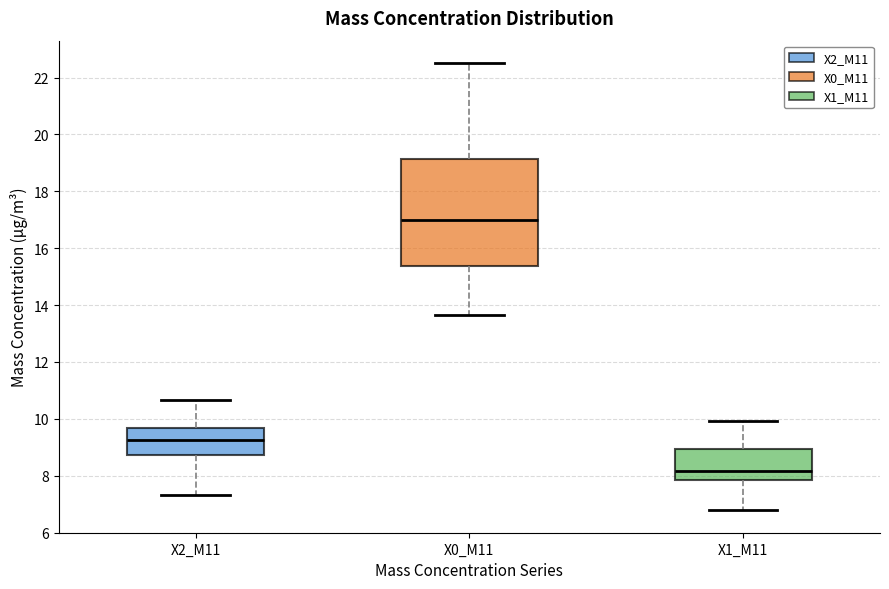

Where does the lower whisker of the box for X0_M11 end on the y-axis? The values are not printed on the chart, so give them approximately, as read against the axis.

13.6